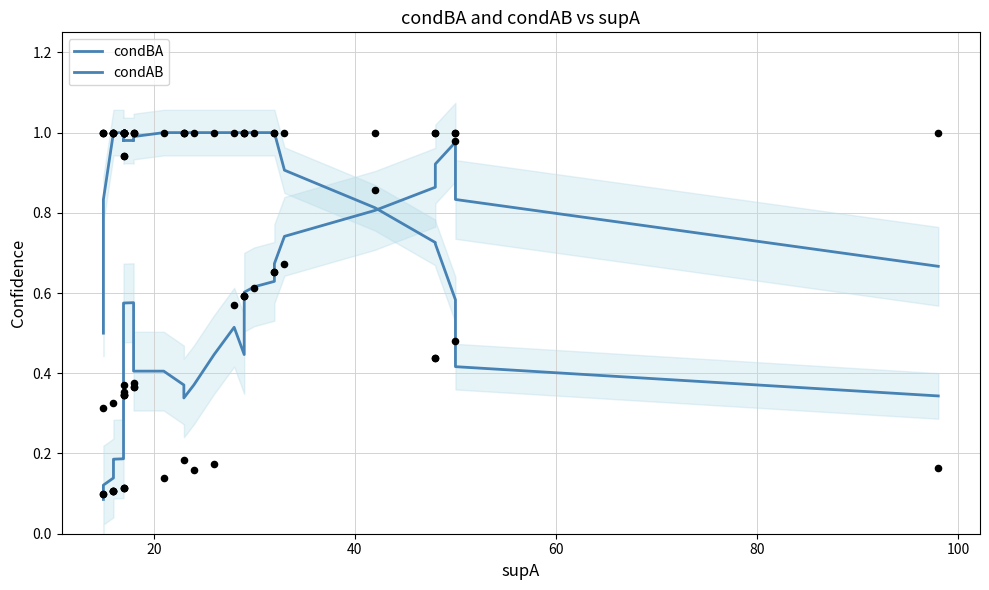

Is the value of condBA at 30 greater than the value of condAB at 28?

No